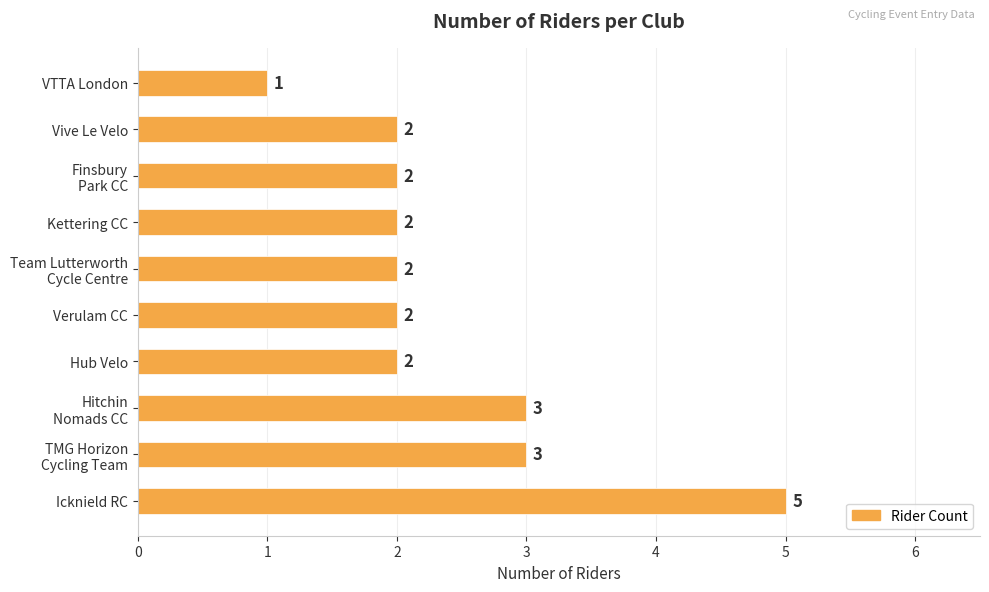

At which category does the chart reach its peak across all series?

Icknield RC